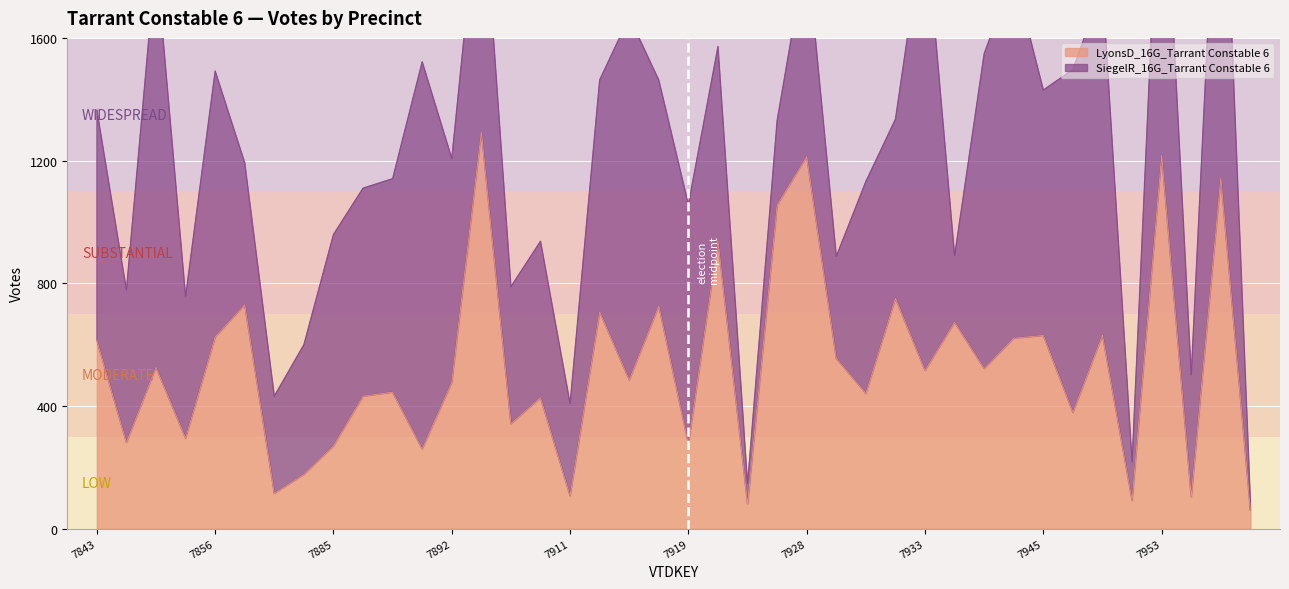

Does the chart display data point markers on the line(s)?

No